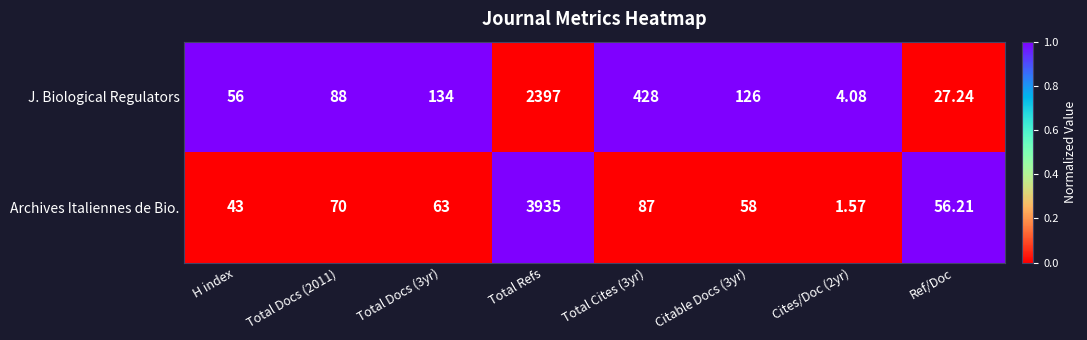

How many categories are shown in the chart?

8